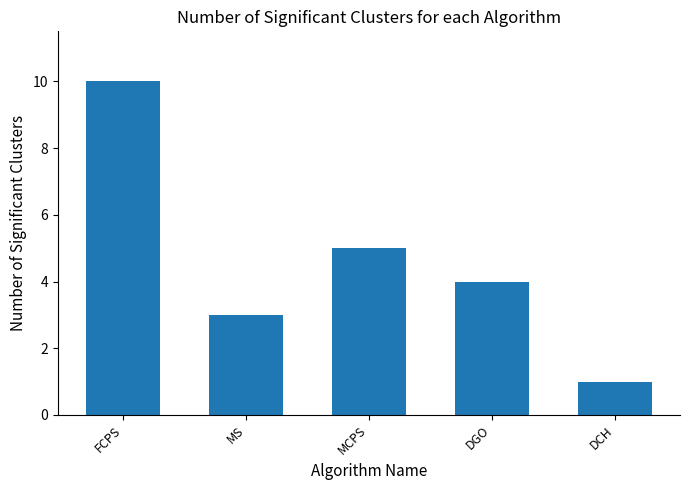

How many data points are less than 4?

2